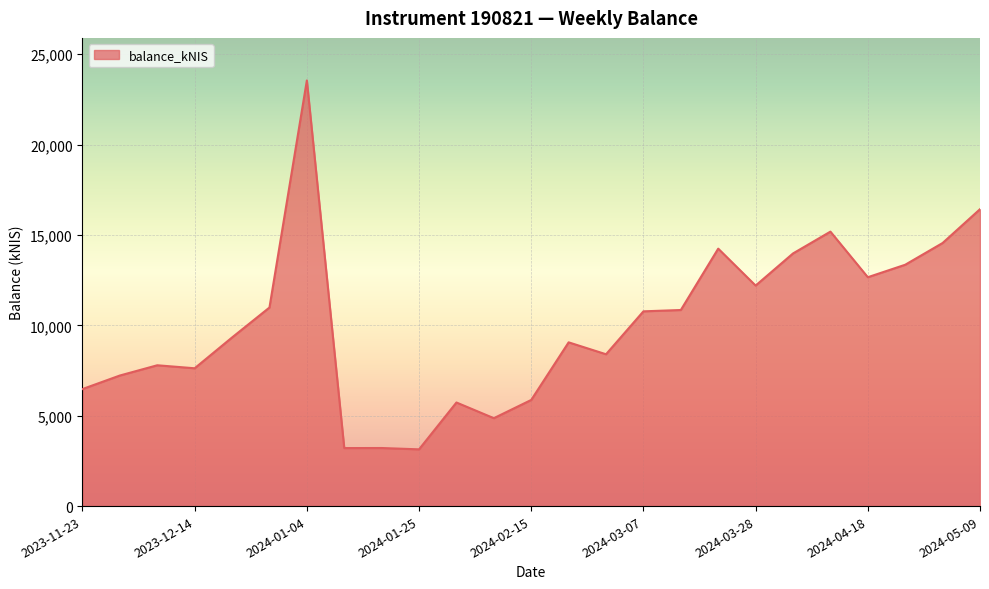

What is the difference between the maximum and minimum values?

20407.8